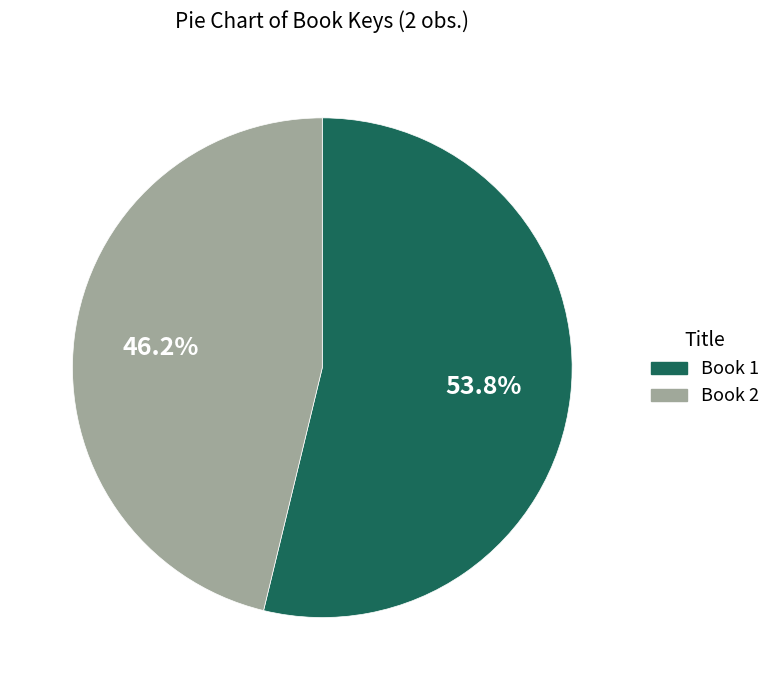

Is there any slice that represents more than half of the pie?

Yes